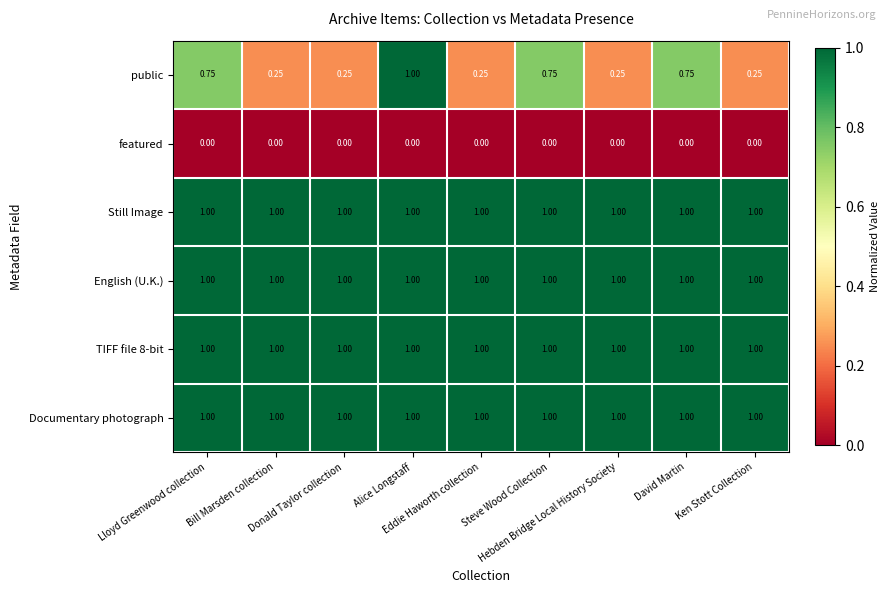

Which series has the largest range (max minus min)?

public